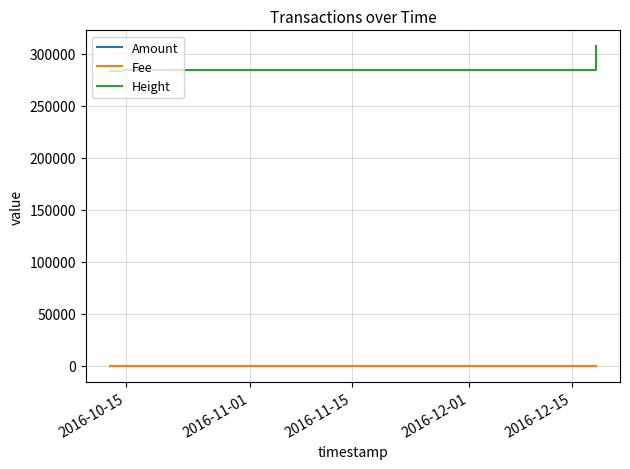

Which series has the largest total across all categories?

Height